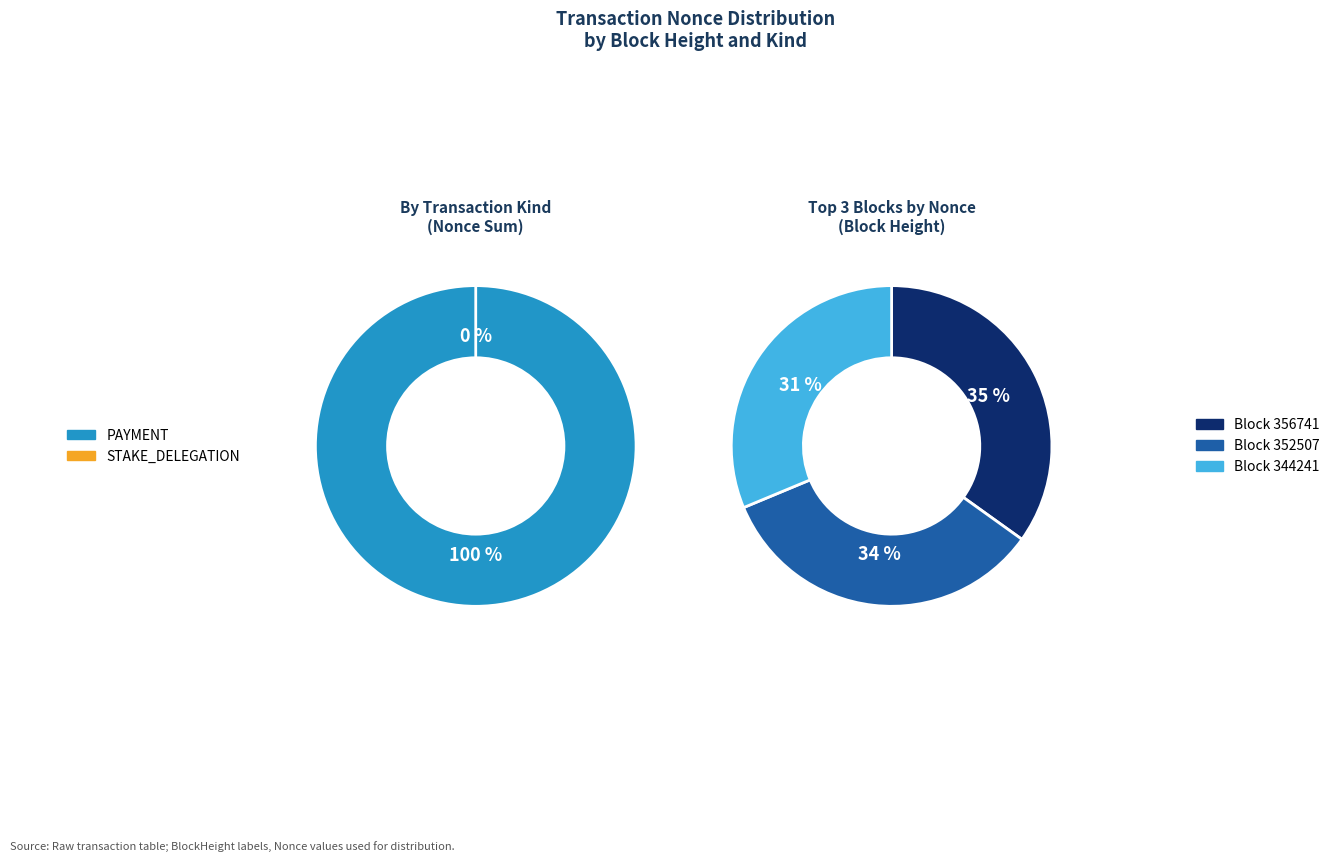

Is it true that 329248 is 1% of the pie?

False